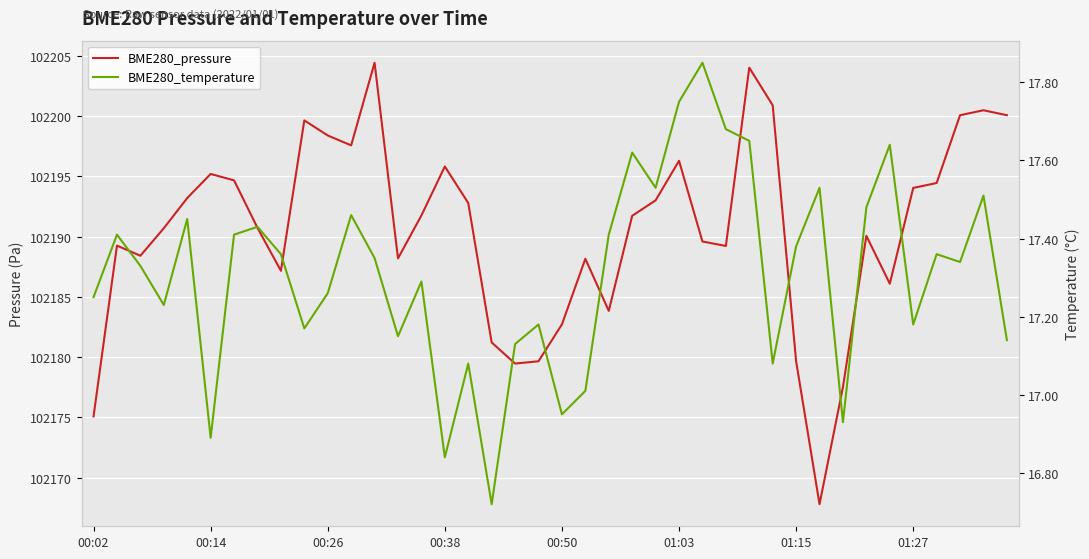

True or false: BME280_temperature and BME280_pressure cross at least once.

False